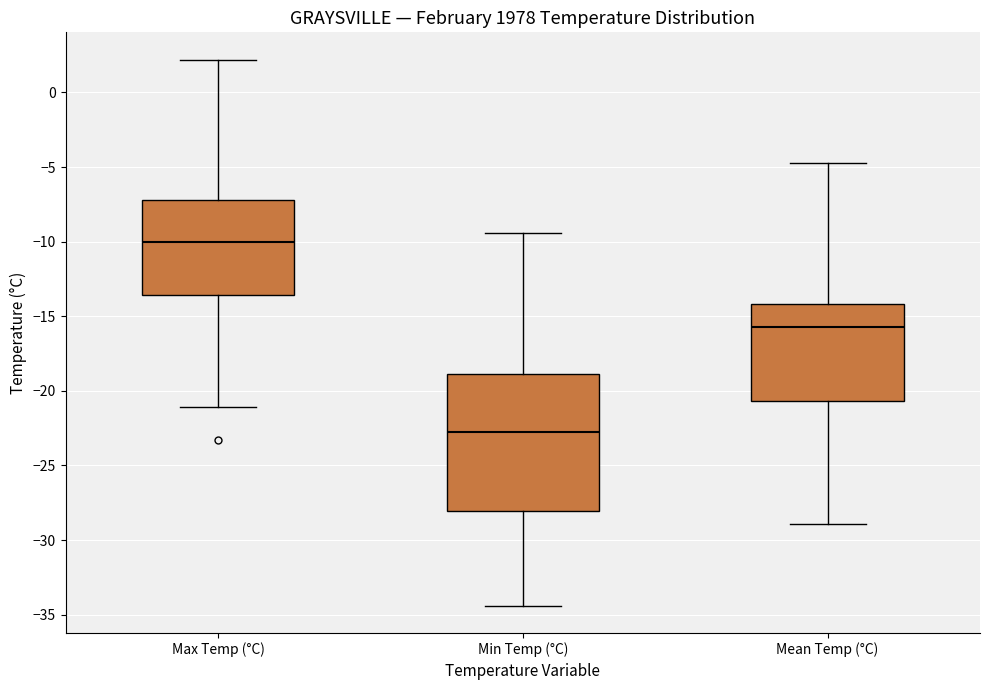

Reading left to right, transcribe this box plot: for each box, give where its median line is, the range the box spans, and where its two whiskers end, as read against the y-axis. The values are not printed on the chart, so give them approximately, as read against the axis.

Max Temp (°C): median -10.0, box -13.5 to -7.0, whiskers -21.0 to 2.0
Min Temp (°C): median -22.5, box -28.0 to -19.0, whiskers -34.5 to -9.5
Mean Temp (°C): median -15.5, box -20.5 to -14.0, whiskers -29.0 to -4.5